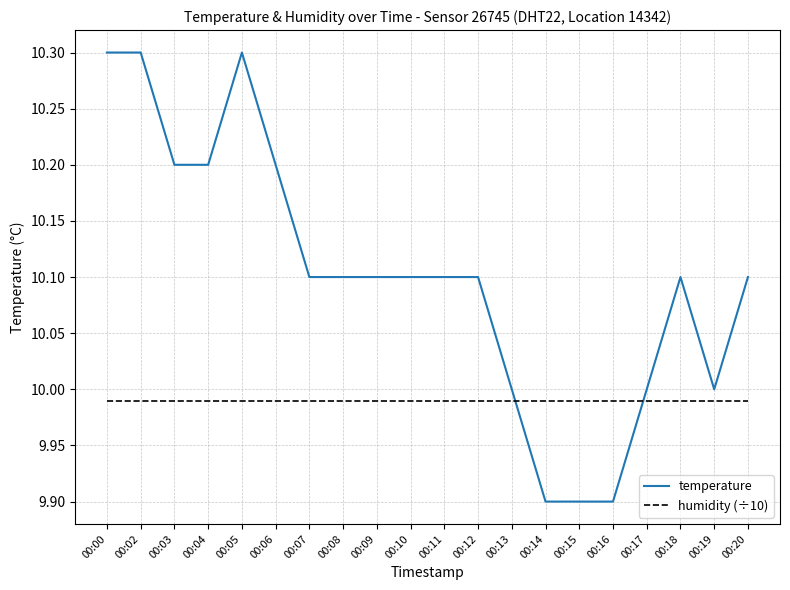

True or false: humidity (÷10) has a value of 10.0 at 00:15.

True